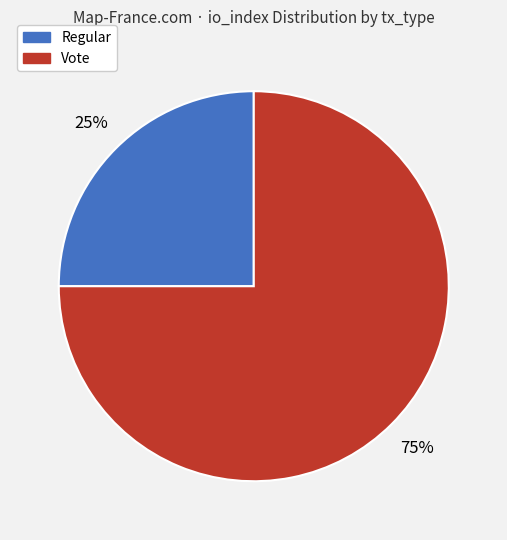

To the nearest percent, what is the difference between the largest and smallest slice percentages?

50%